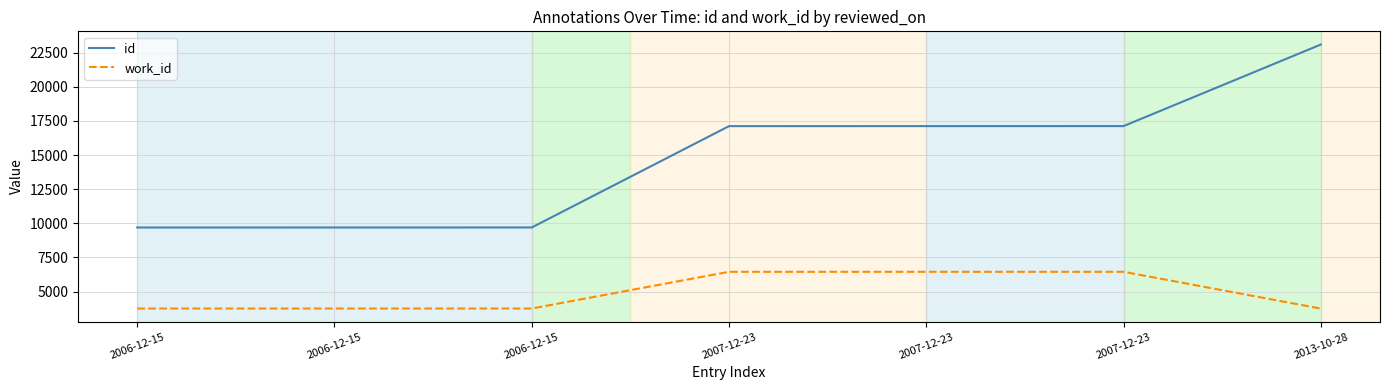

What is the value of the work_id point at the 4th from the left?

6447